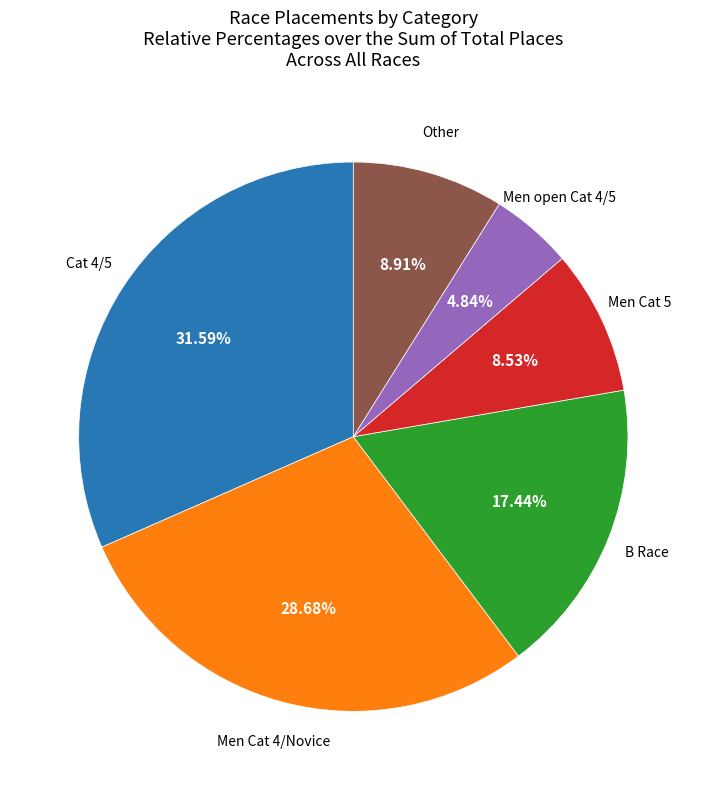

To the nearest percent, what is the difference between the largest and smallest slice percentages?

27%